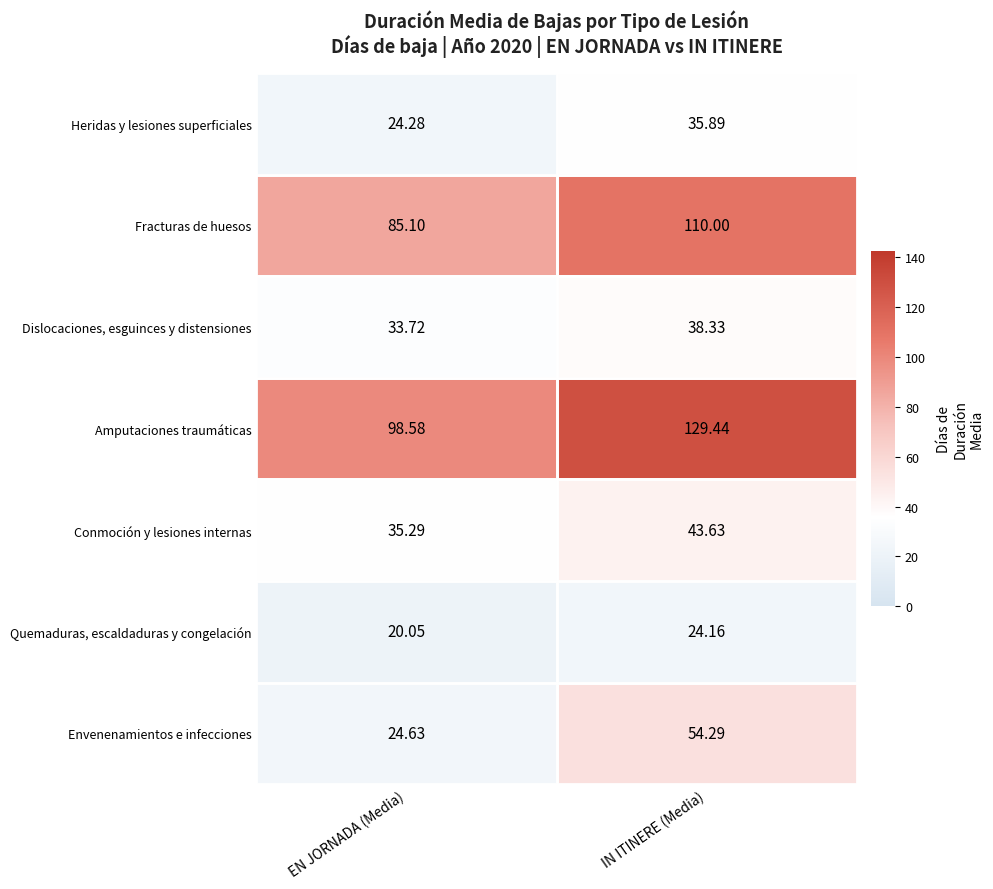

At which category is the sum across all series the highest?

IN ITINERE (Media)